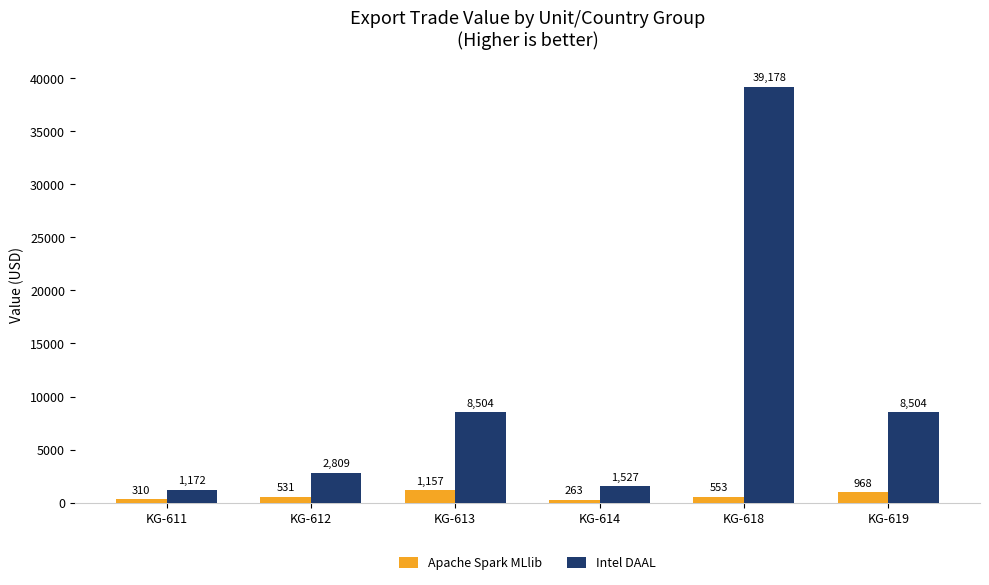

At which category is the sum across all series the highest?

KG-618